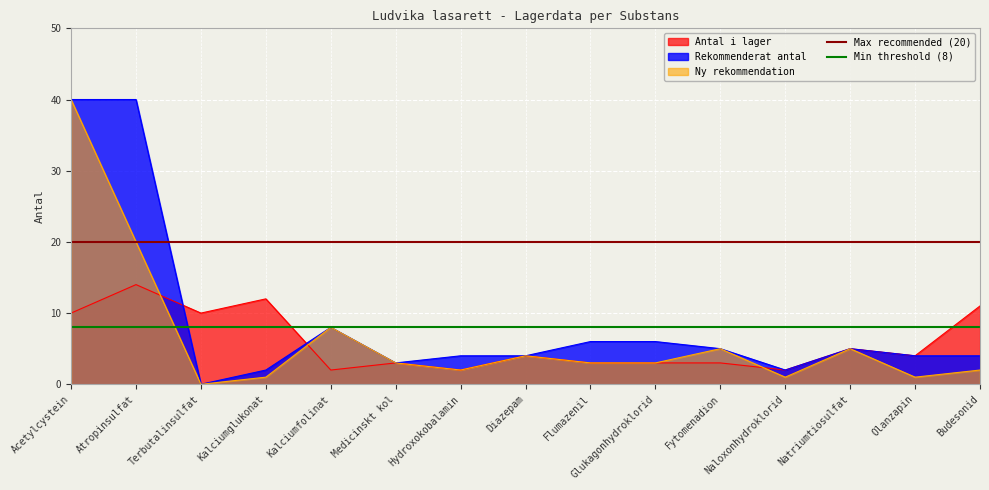

Is the value of Antal i lager at Diazepam greater than the value of Rekommenderat antal at Naloxonhydroklorid?

Yes